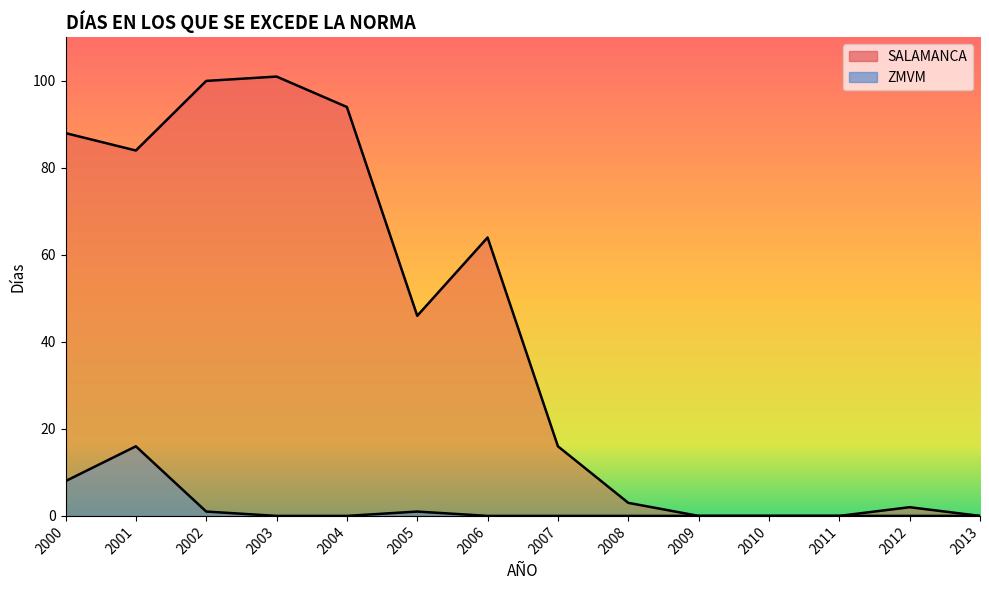

True or false: SALAMANCA and ZMVM cross at least once.

False